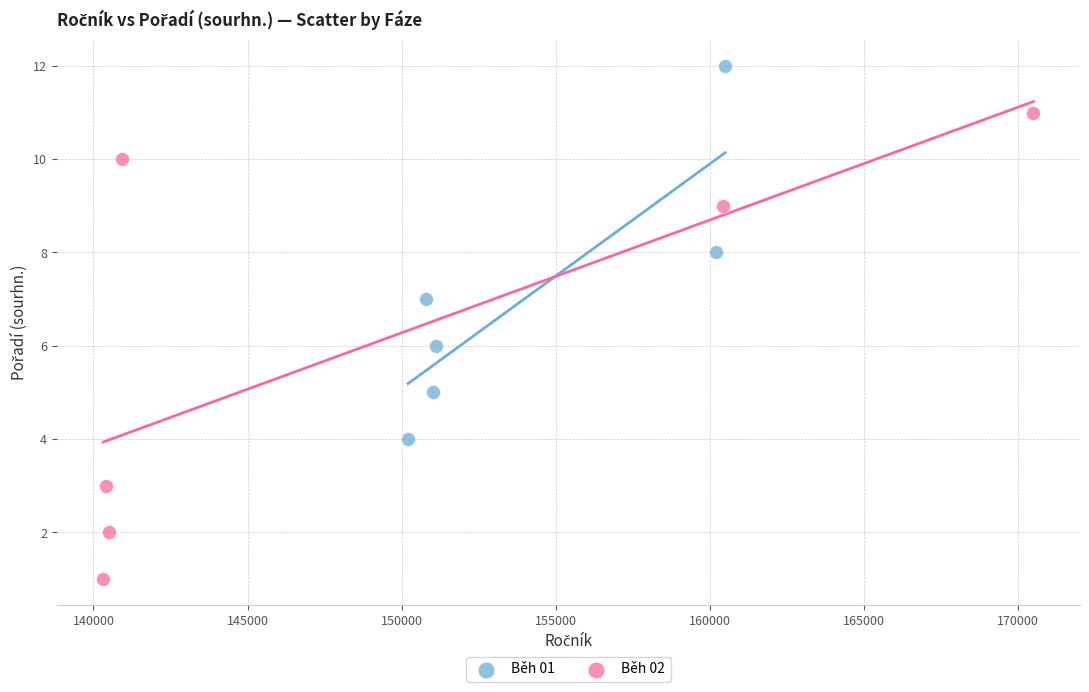

What are all the series names shown in the legend?

Běh 01, Běh 02